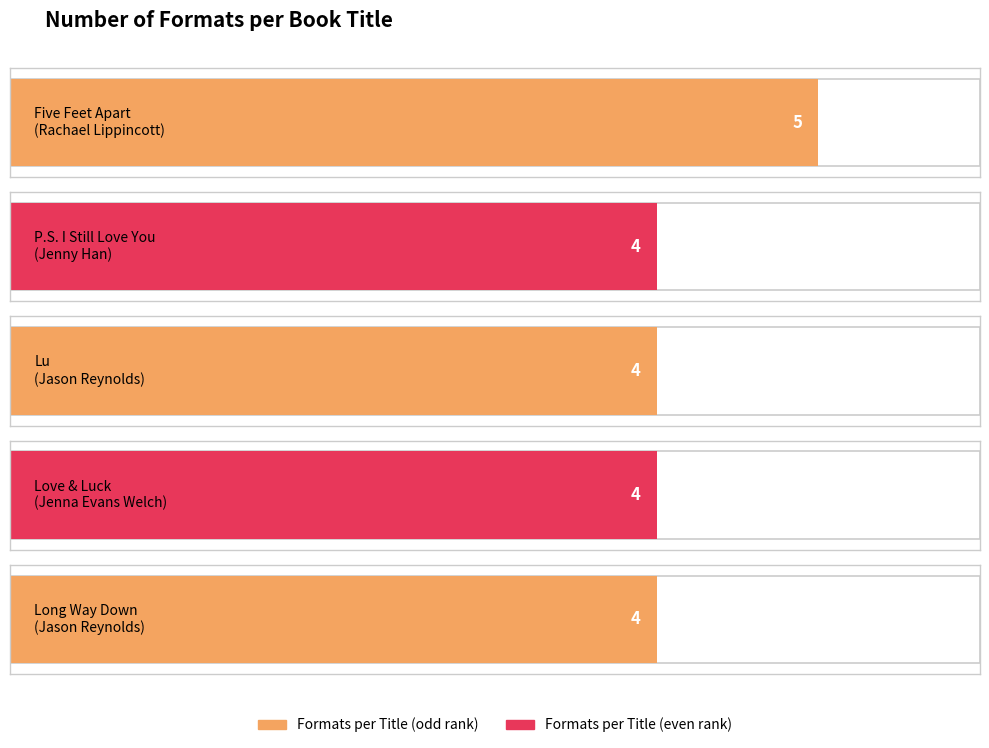

Are the bars grouped side by side (vs. stacked)?

No